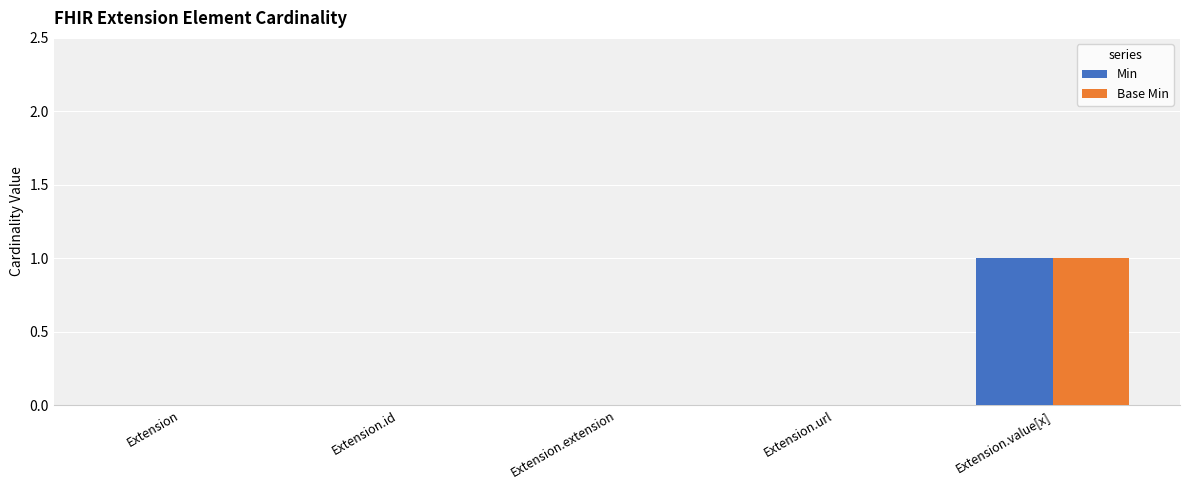

Is the value of Min at Extension.id greater than the value of Base Min at Extension.value[x]?

No